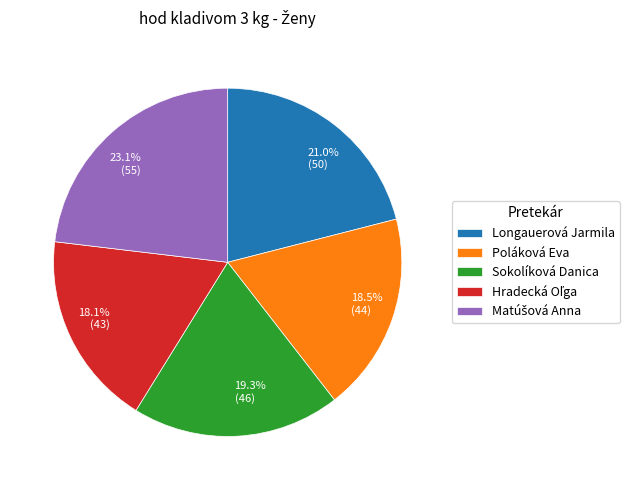

True or false: Poláková Eva accounts for 13% of the total.

False